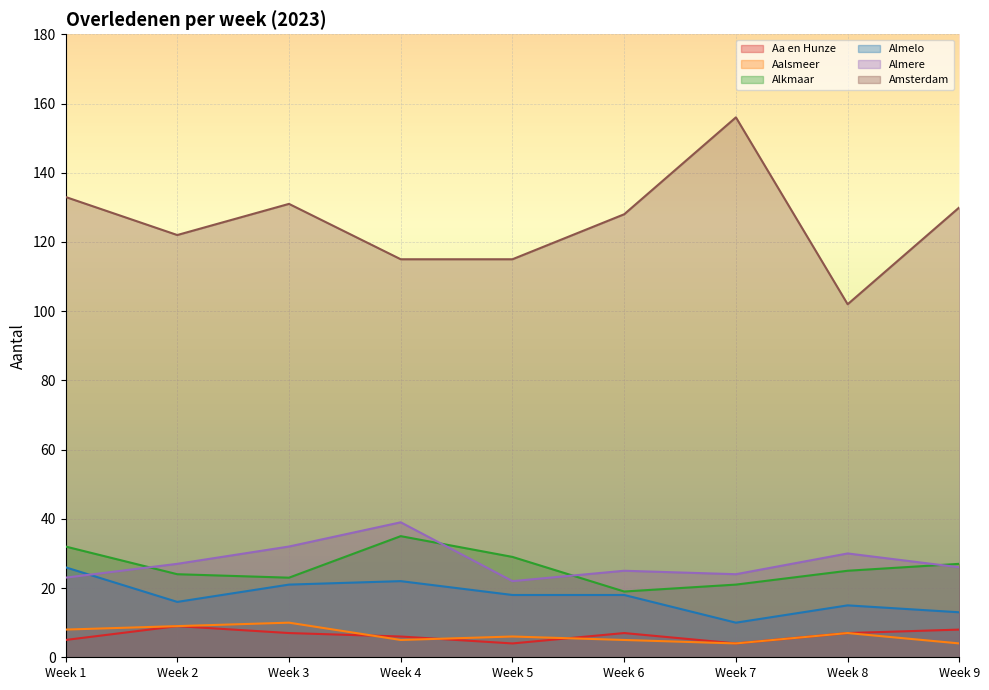

Reading right to left, transcribe all the data shown in this chart.

Aa en Hunze: 8	7	4	7	4	6	7	9	5
Aalsmeer: 4	7	4	5	6	5	10	9	8
Alkmaar: 27	25	21	19	29	35	23	24	32
Almelo: 13	15	10	18	18	22	21	16	26
Almere: 26	30	24	25	22	39	32	27	23
Amsterdam: 130	102	156	128	115	115	131	122	133